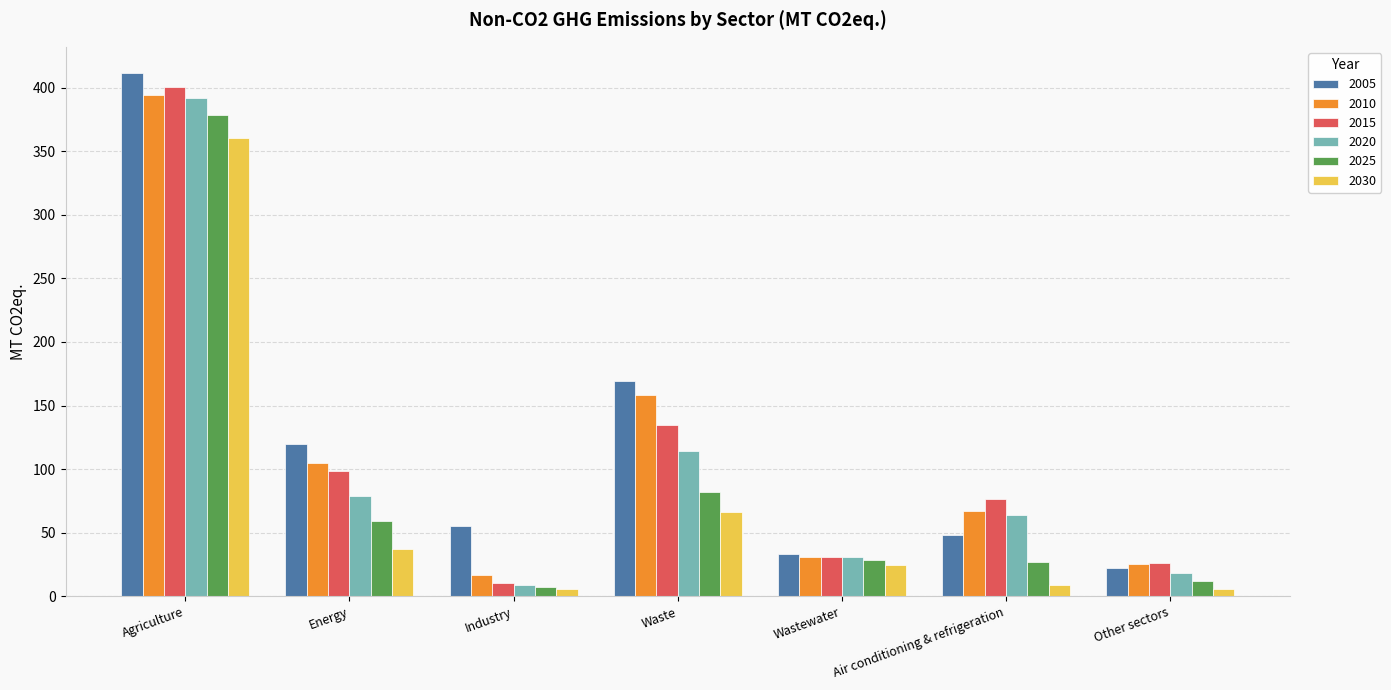

What is the sum of the 2015 values at Waste and Air conditioning & refrigeration?

211.7